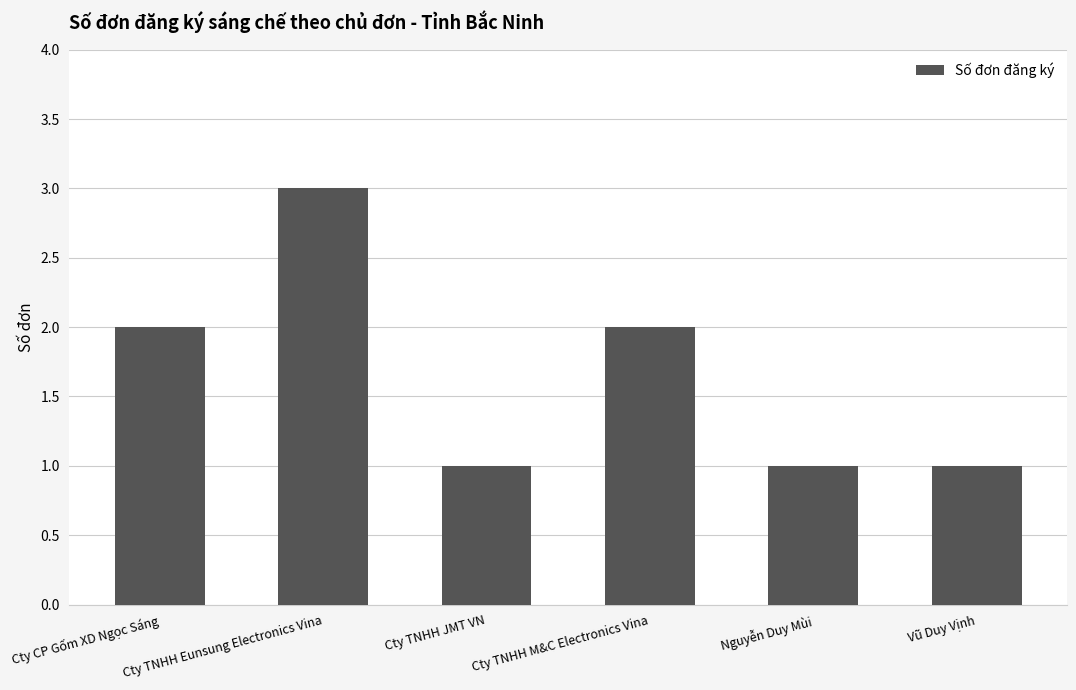

What is the greatest value displayed?

3